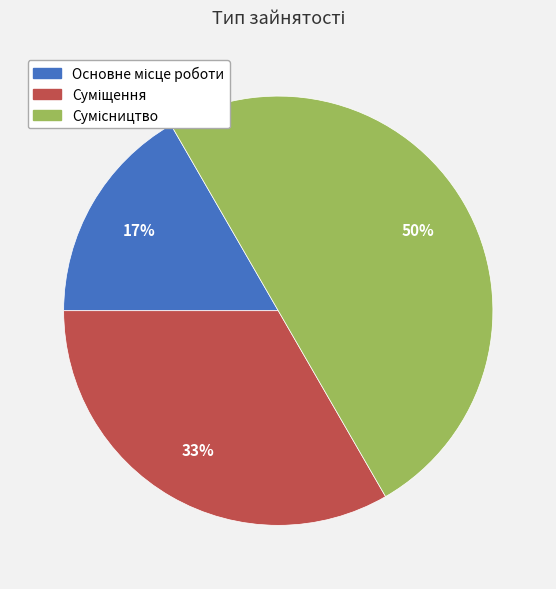

How many segments does this pie chart have?

3